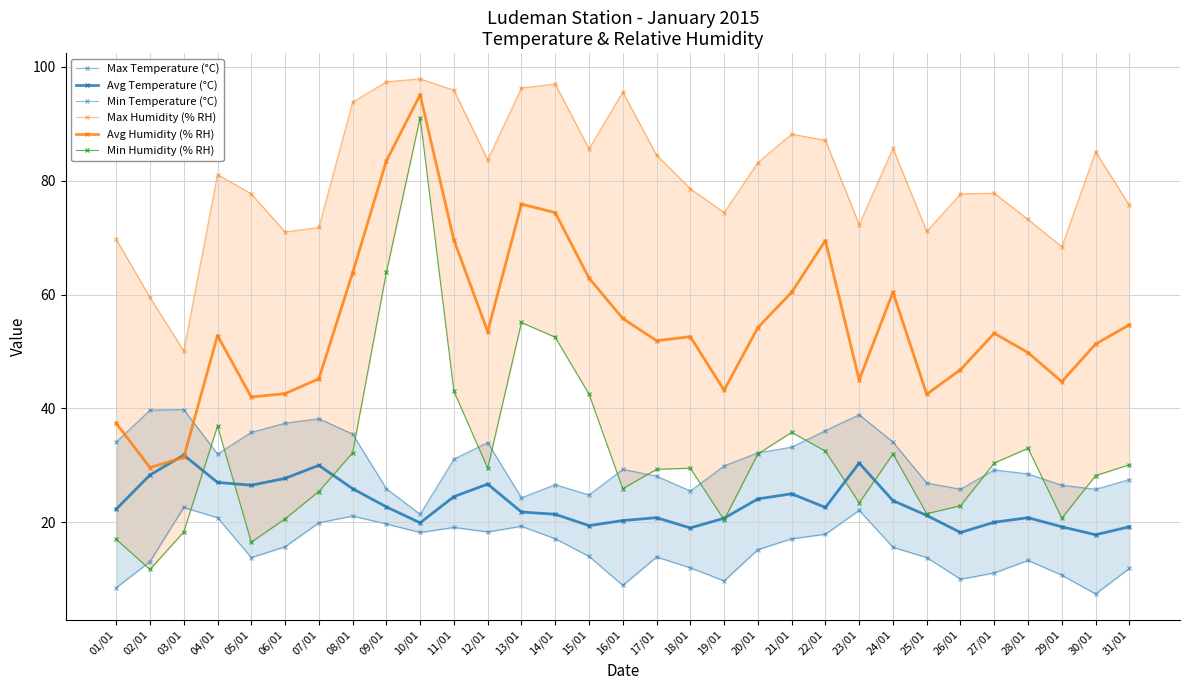

Reading left to right, transcribe all the data shown in this chart.

Max Temperature (°C): 01/01=34.1	02/01=39.7	03/01=39.8	04/01=32.0	05/01=35.8	06/01=37.4	07/01=38.2	08/01=35.5	09/01=25.9	10/01=21.4	11/01=31.1	12/01=34.0	13/01=24.3	14/01=26.6	15/01=24.8	16/01=29.3	17/01=28.1	18/01=25.5	19/01=29.9	20/01=32.2	21/01=33.2	22/01=36.1	23/01=38.9	24/01=34.1	25/01=26.9	26/01=25.8	27/01=29.2	28/01=28.5	29/01=26.5	30/01=25.8	31/01=27.5
Avg Temperature (°C): 01/01=22.3	02/01=28.3	03/01=31.8	04/01=27.0	05/01=26.5	06/01=27.7	07/01=30.0	08/01=25.9	09/01=22.7	10/01=19.9	11/01=24.5	12/01=26.7	13/01=21.8	14/01=21.4	15/01=19.4	16/01=20.3	17/01=20.8	18/01=19.0	19/01=20.7	20/01=24.1	21/01=25.0	22/01=22.6	23/01=30.4	24/01=23.8	25/01=21.2	26/01=18.2	27/01=20.0	28/01=20.8	29/01=19.2	30/01=17.8	31/01=19.2
Min Temperature (°C): 01/01=8.5	02/01=13.1	03/01=22.6	04/01=20.8	05/01=13.8	06/01=15.7	07/01=19.9	08/01=21.1	09/01=19.7	10/01=18.2	11/01=19.1	12/01=18.3	13/01=19.3	14/01=17.1	15/01=14.0	16/01=8.9	17/01=13.9	18/01=12.0	19/01=9.7	20/01=15.2	21/01=17.1	22/01=17.9	23/01=22.1	24/01=15.6	25/01=13.8	26/01=10.0	27/01=11.1	28/01=13.3	29/01=10.7	30/01=7.4	31/01=11.9
Max Humidity (% RH): 01/01=69.7	02/01=59.5	03/01=50.1	04/01=81.1	05/01=77.7	06/01=71.0	07/01=71.8	08/01=93.8	09/01=97.4	10/01=97.9	11/01=95.9	12/01=83.7	13/01=96.3	14/01=97.0	15/01=85.6	16/01=95.6	17/01=84.5	18/01=78.6	19/01=74.4	20/01=83.2	21/01=88.2	22/01=87.1	23/01=72.3	24/01=85.7	25/01=71.1	26/01=77.7	27/01=77.8	28/01=73.2	29/01=68.4	30/01=85.1	31/01=75.7
Avg Humidity (% RH): 01/01=37.4	02/01=29.6	03/01=31.4	04/01=52.8	05/01=42.0	06/01=42.6	07/01=45.2	08/01=63.8	09/01=83.5	10/01=95.1	11/01=69.6	12/01=53.5	13/01=75.9	14/01=74.4	15/01=62.9	16/01=55.8	17/01=51.9	18/01=52.6	19/01=43.2	20/01=54.2	21/01=60.4	22/01=69.5	23/01=45.0	24/01=60.4	25/01=42.5	26/01=46.8	27/01=53.2	28/01=49.8	29/01=44.7	30/01=51.3	31/01=54.7
Min Humidity (% RH): 01/01=17.0	02/01=11.7	03/01=18.3	04/01=36.9	05/01=16.5	06/01=20.6	07/01=25.4	08/01=32.2	09/01=63.9	10/01=91.1	11/01=43.0	12/01=29.5	13/01=55.1	14/01=52.5	15/01=42.5	16/01=25.9	17/01=29.3	18/01=29.5	19/01=20.4	20/01=32.0	21/01=35.8	22/01=32.5	23/01=23.4	24/01=32.0	25/01=21.5	26/01=22.9	27/01=30.4	28/01=33.0	29/01=20.7	30/01=28.2	31/01=30.1